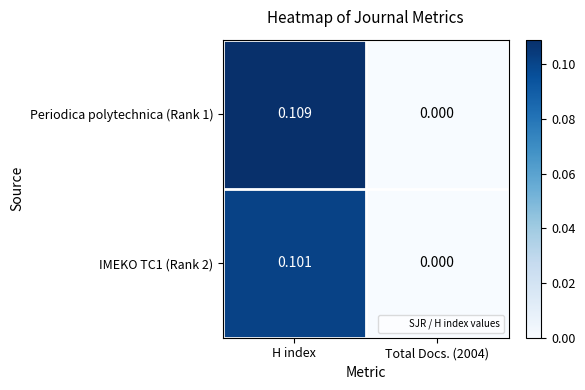

Is the value of IMEKO TC1 (Rank 2) at Total Docs. (2004) greater than the value of Periodica polytechnica (Rank 1) at H index?

No